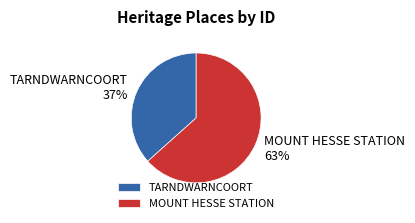

Rank the categories by value from highest to lowest.

MOUNT HESSE STATION, TARNDWARNCOORT